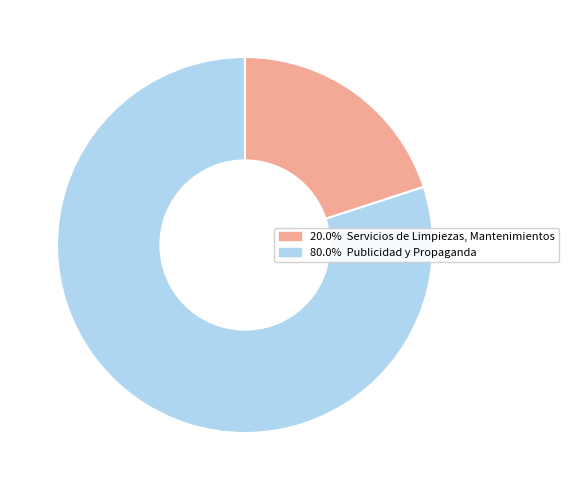

Does any single category account for the majority?

Yes